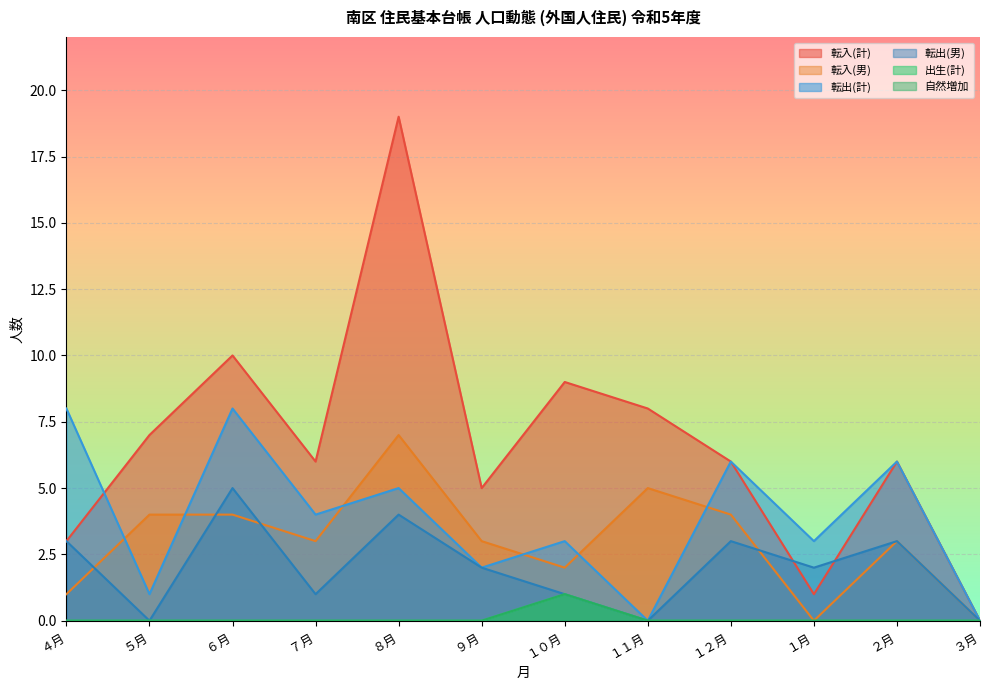

True or false: 自然増加 and 転出(男) cross at least once.

False